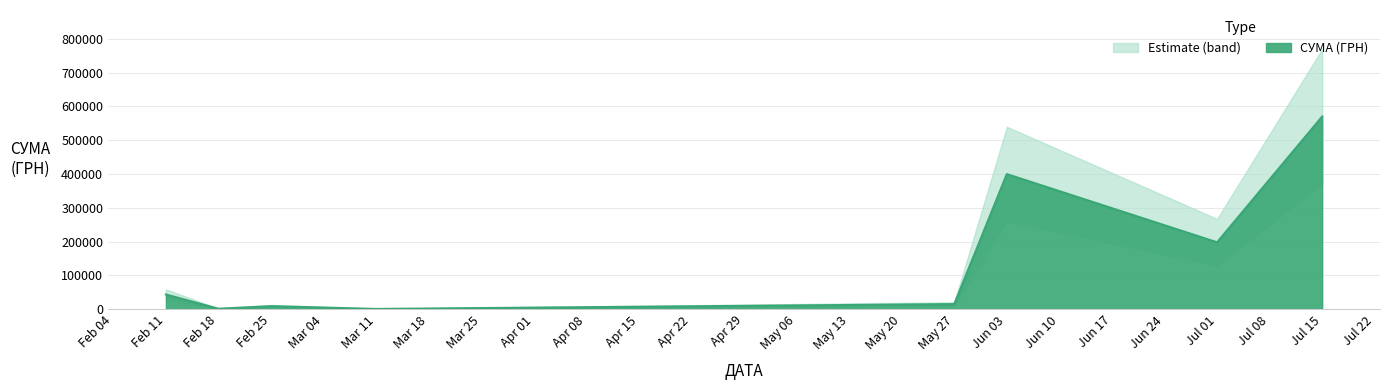

How many categories are shown in the chart?

40